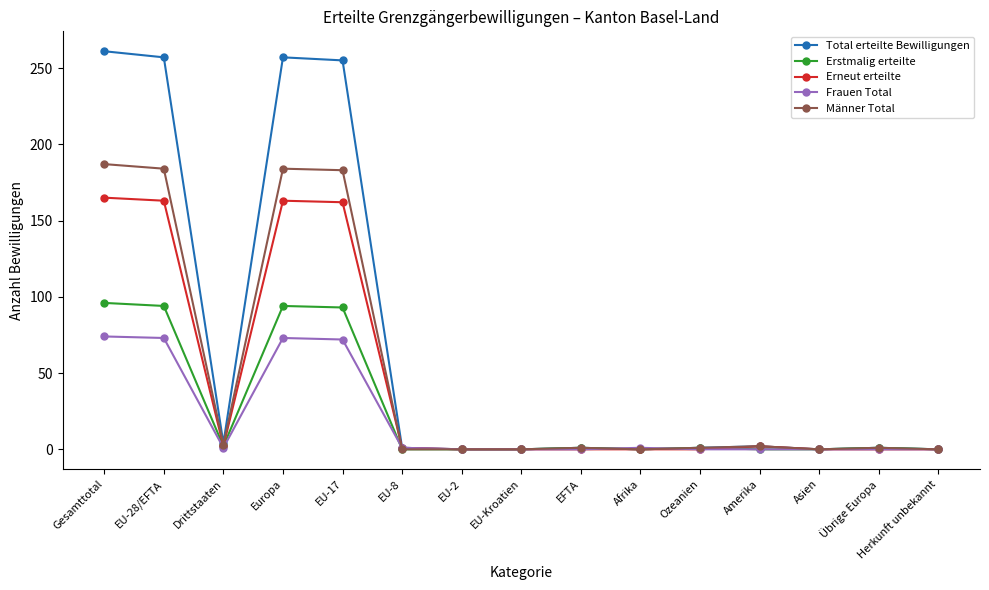

What are all the series names shown in the legend?

Total erteilte Bewilligungen, Erstmalig erteilte, Erneut erteilte, Frauen Total, Männer Total